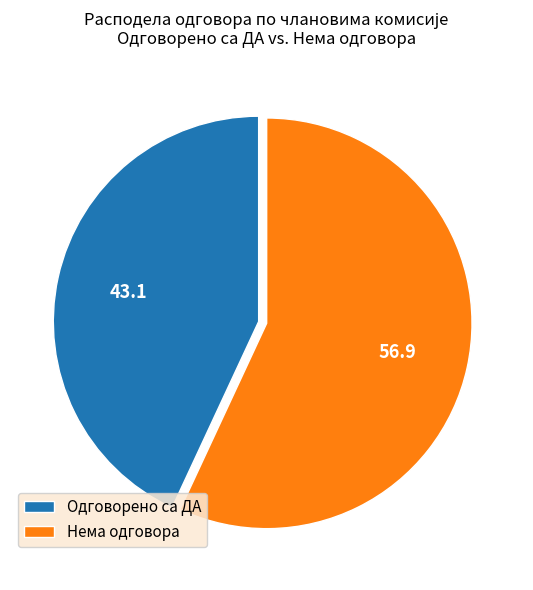

True or false: Нема одговора accounts for 66% of the total.

False